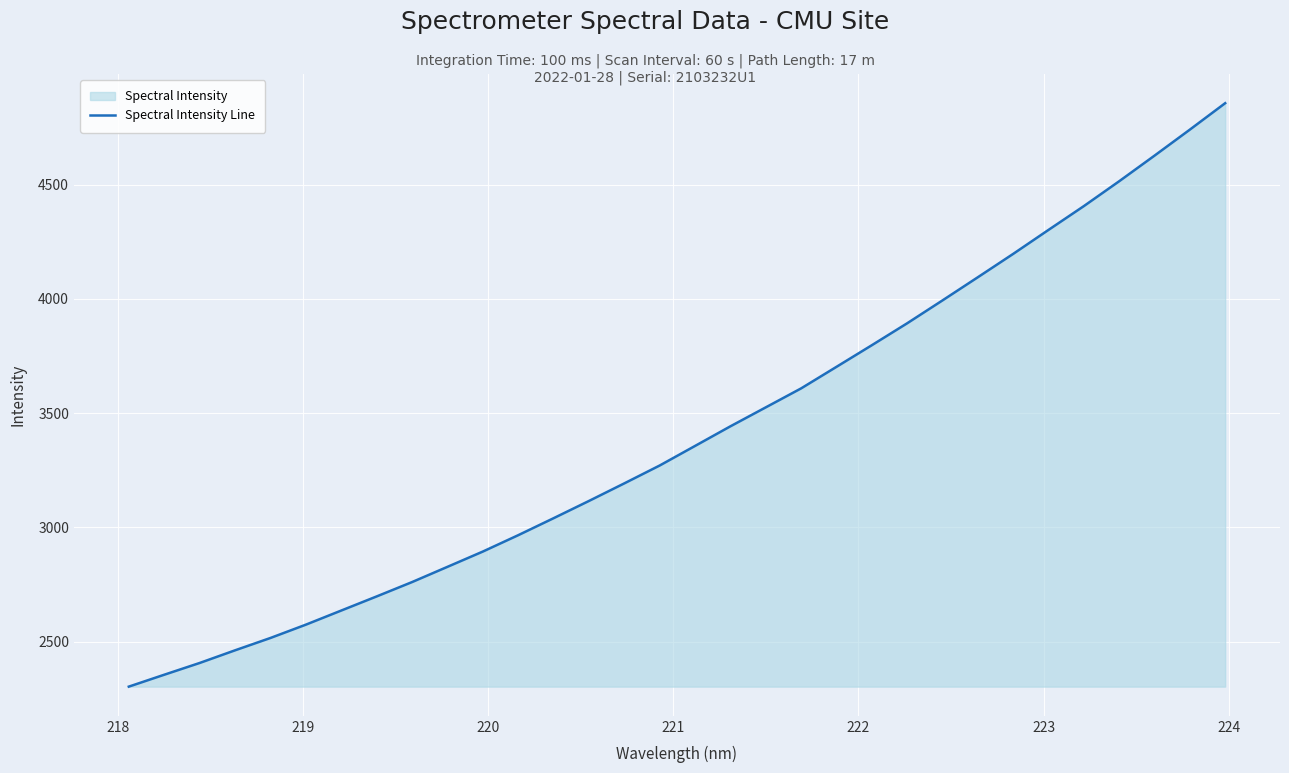

What is the greatest value displayed?

4856.9